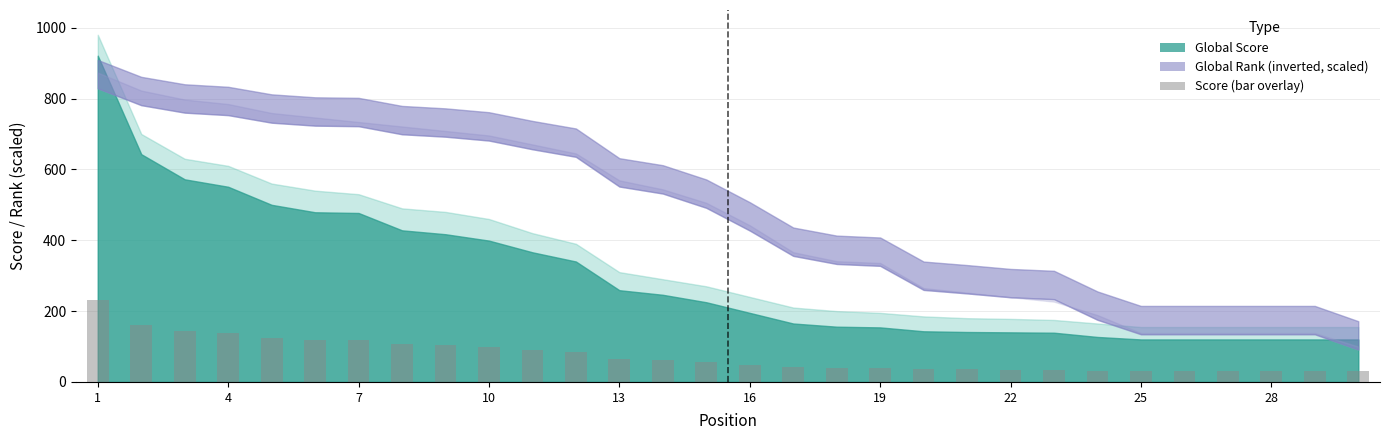

What is the sum of all values?

2225.8